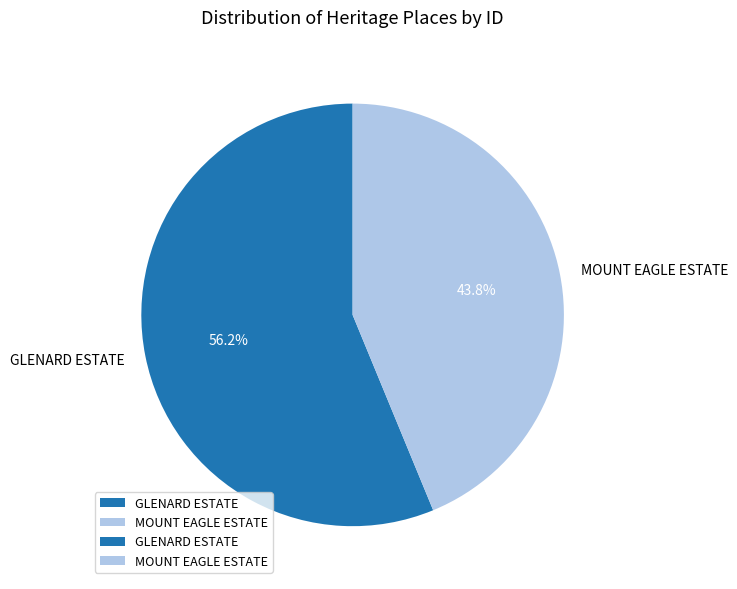

Between MOUNT EAGLE ESTATE and GLENARD ESTATE, which is larger?

GLENARD ESTATE